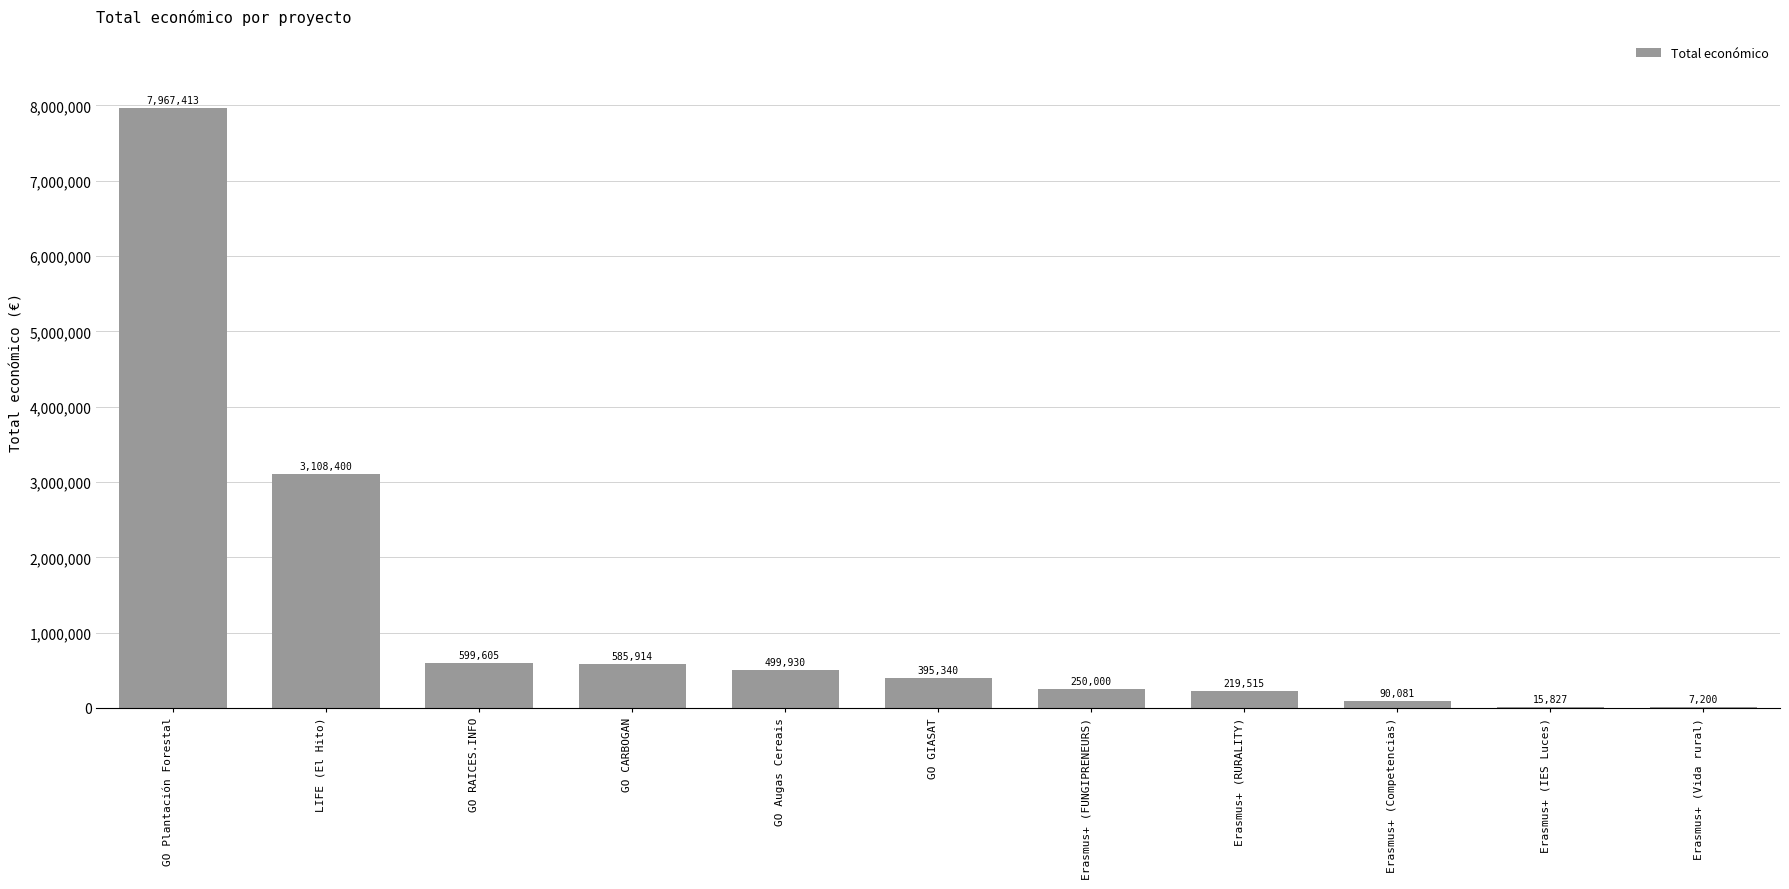

What is the approximate value at Erasmus+ (Vida rural), to the nearest 10?

7200